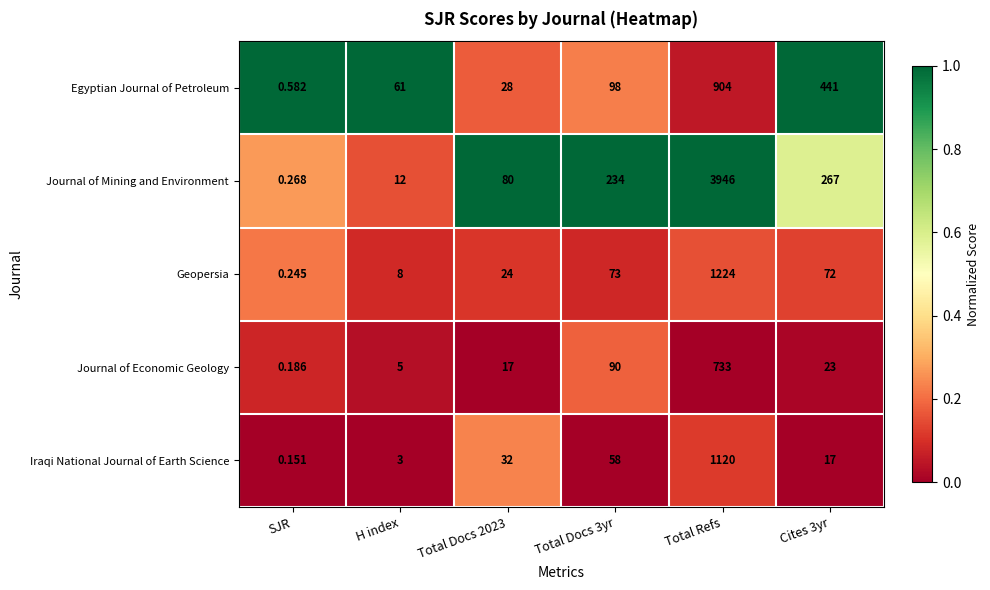

What is the difference between the highest and lowest values at Total Docs 2023?

63.0